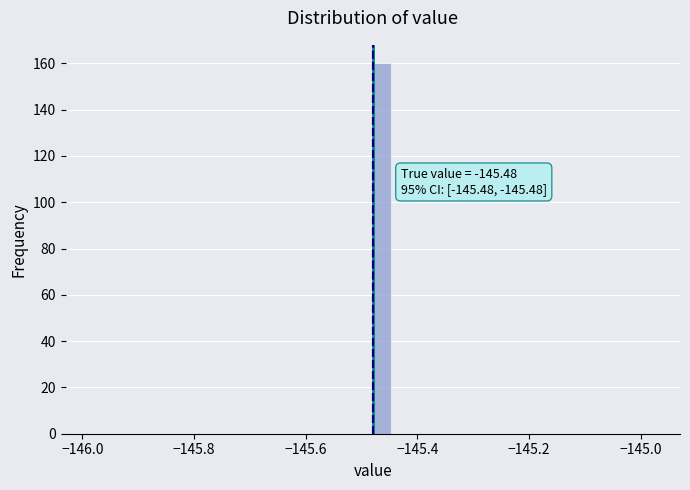

Around what value on the x-axis is the tallest bar? Give the approximate position of its centre, as read against the axis.

-145.46